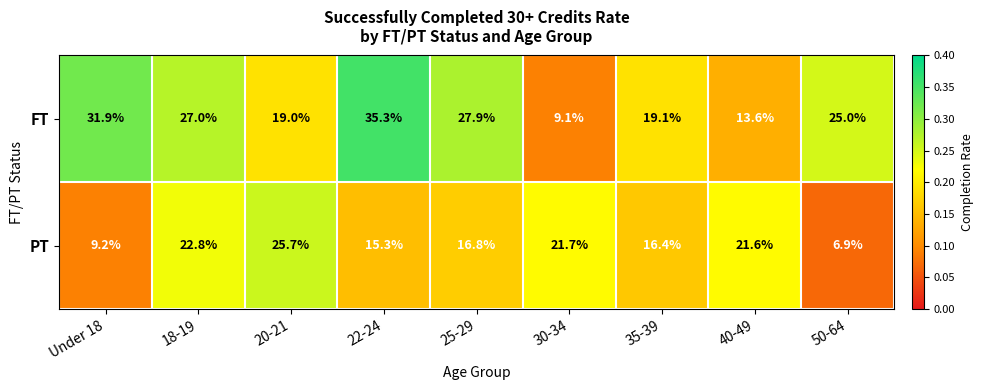

What is the spread (max minus min) of values at 25-29?

11.1